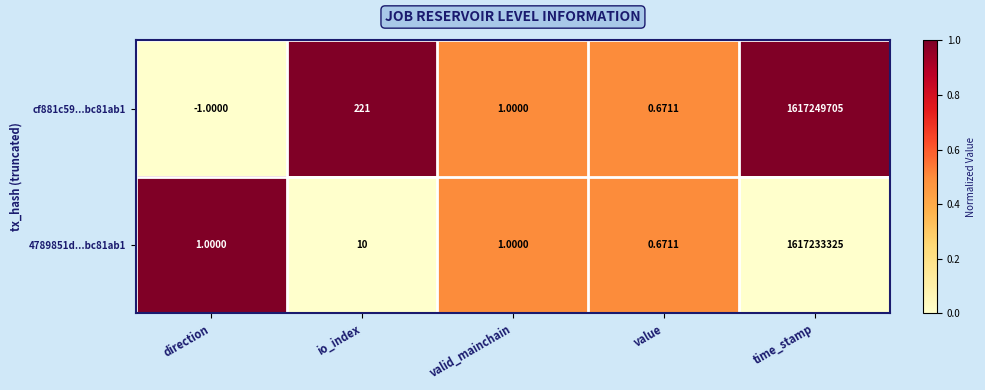

Which category has the lowest value across all series?

direction